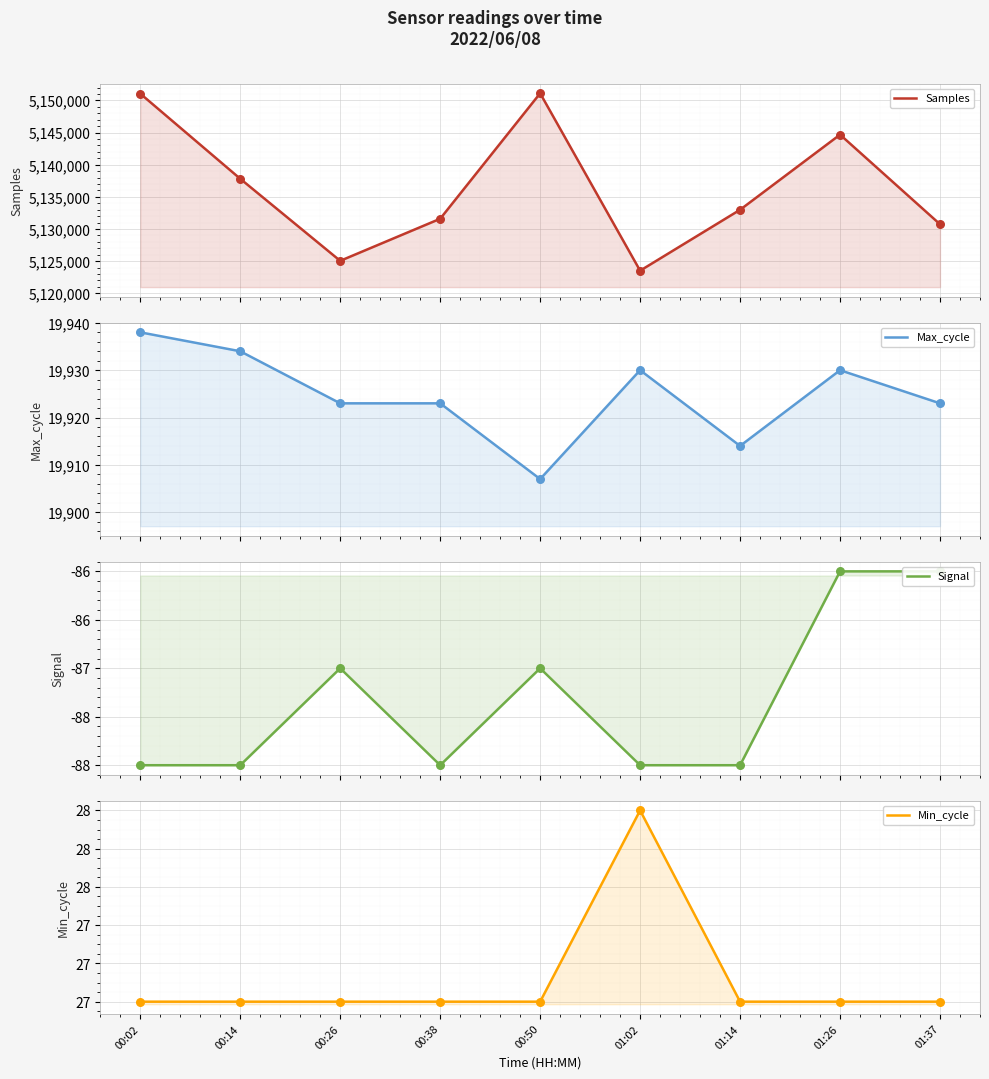

At which category is the sum across all series the highest?

00:50